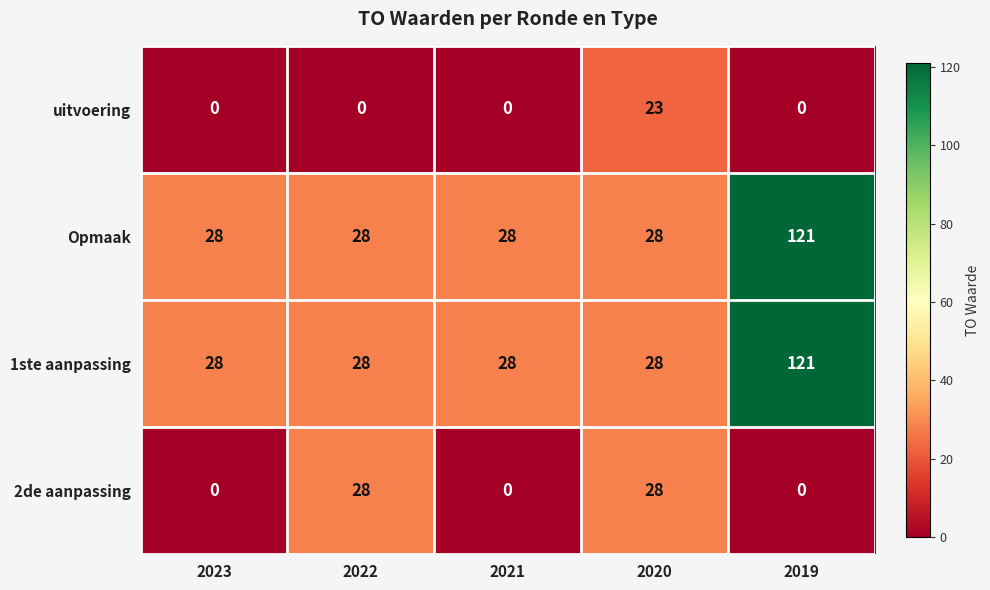

Reading right to left, what are all the values shown in this chart?

uitvoering: 2019=0	2020=23	2021=0	2022=0	2023=0
Opmaak: 2019=121	2020=28	2021=28	2022=28	2023=28
1ste aanpassing: 2019=121	2020=28	2021=28	2022=28	2023=28
2de aanpassing: 2019=0	2020=28	2021=0	2022=28	2023=0